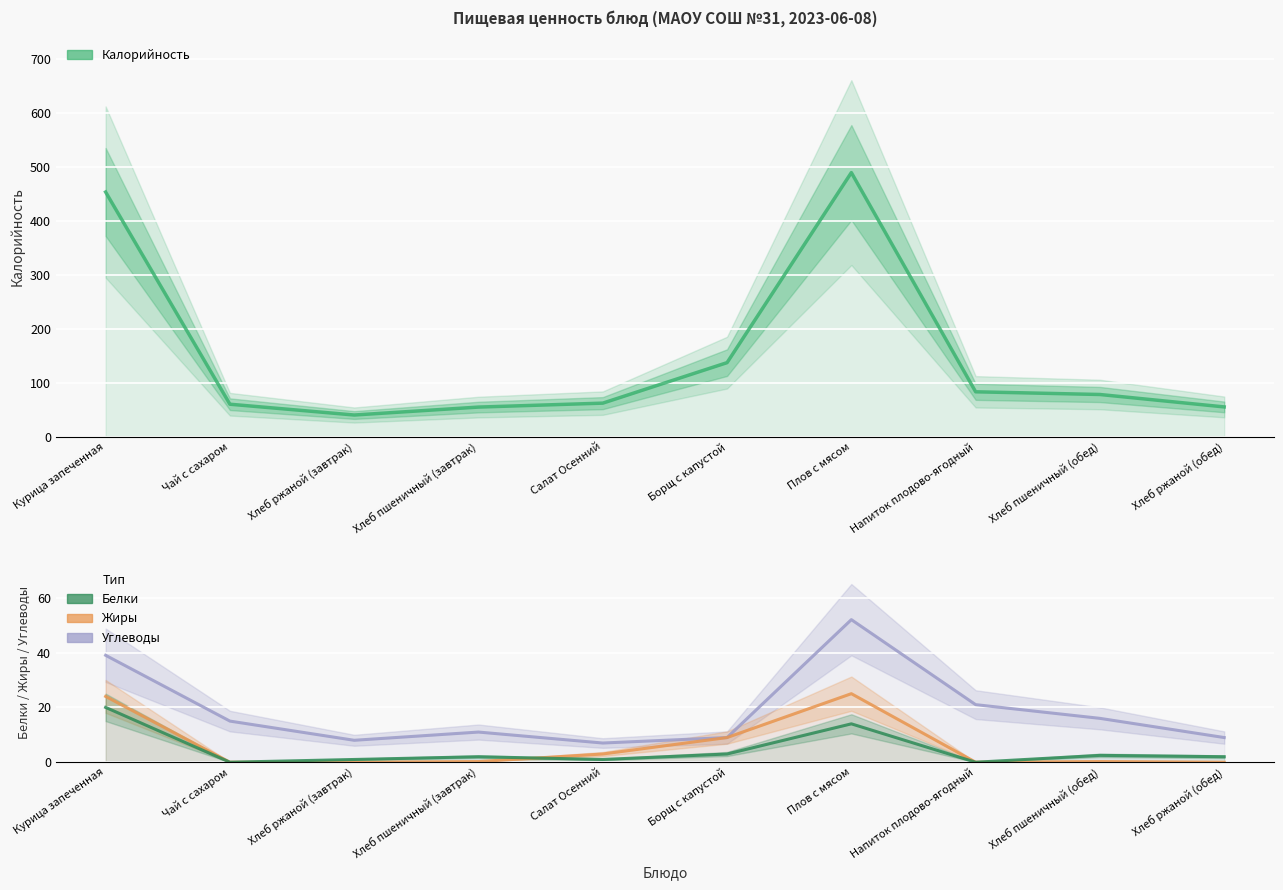

True or false: Белки has more than 1 points higher than both neighbors.

True